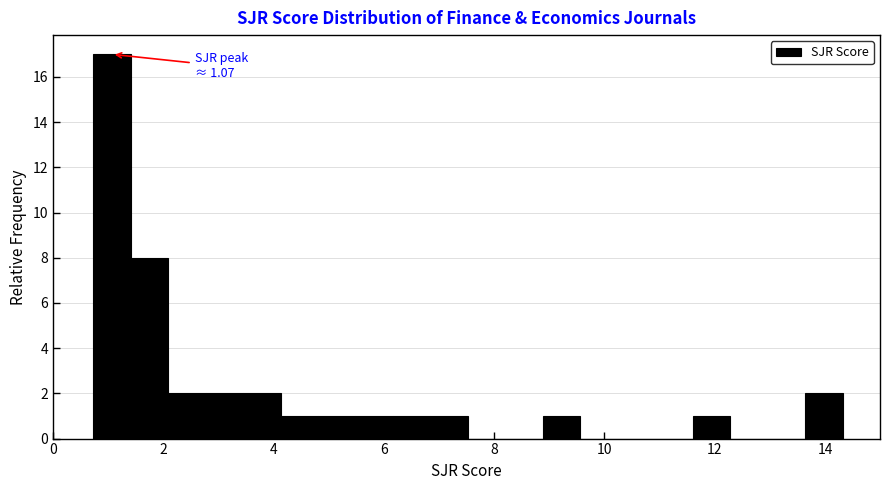

Around what value on the x-axis is the tallest bar? Give the approximate position of its centre, as read against the axis.

1.0